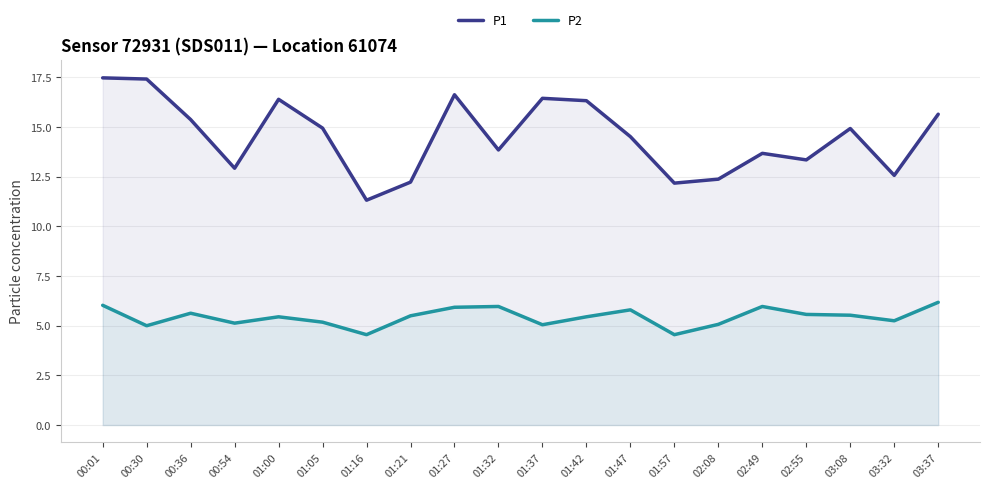

True or false: P2 and P1 intersect in this chart.

False